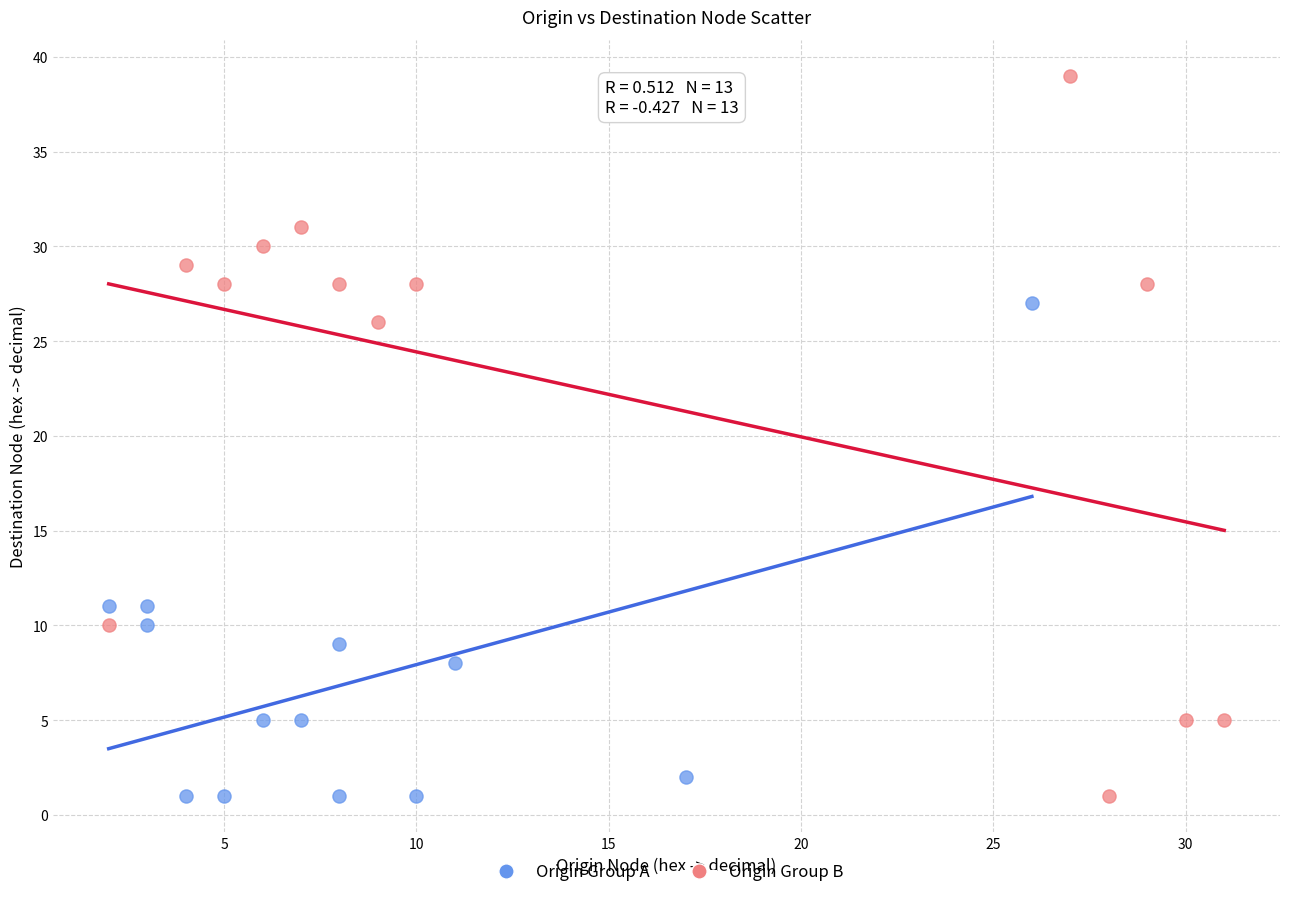

Which series has the largest Y range (max minus min)?

Origin Group B